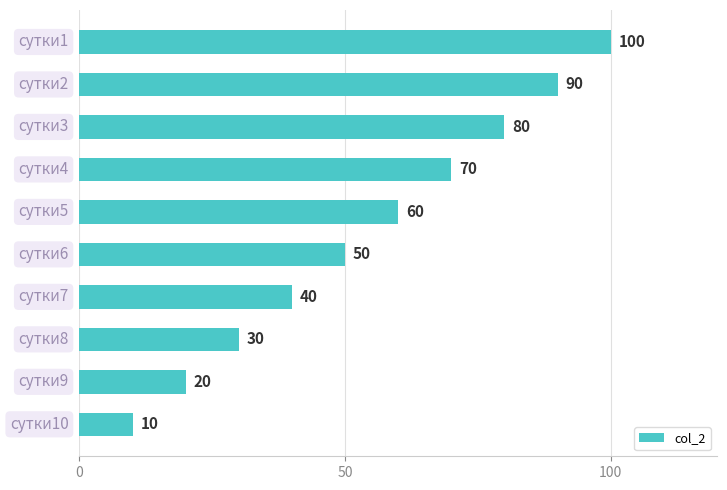

How many values are below 60?

5